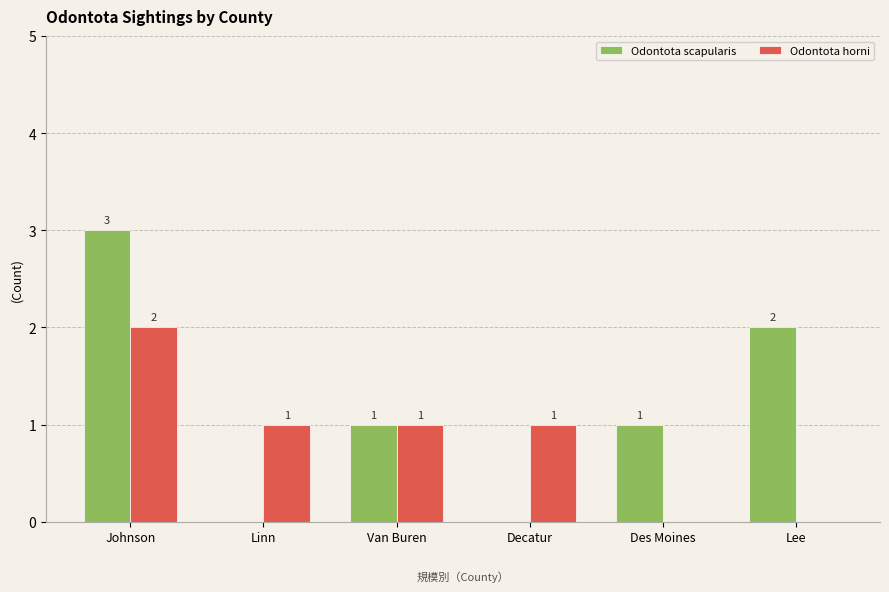

True or false: Odontota horni has a value of 0 at Lee.

True